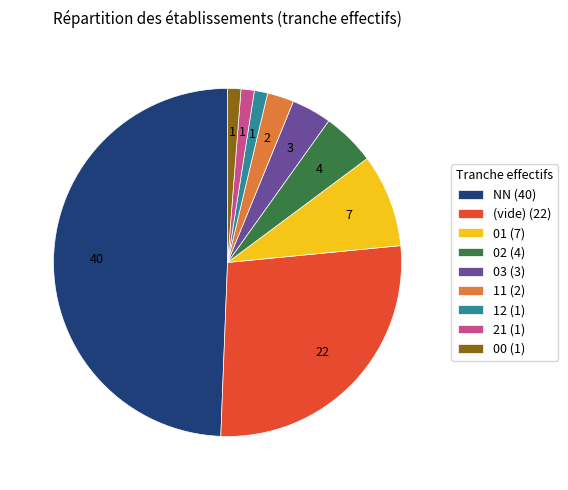

True or false: 12 (1) accounts for 1% of the total.

True